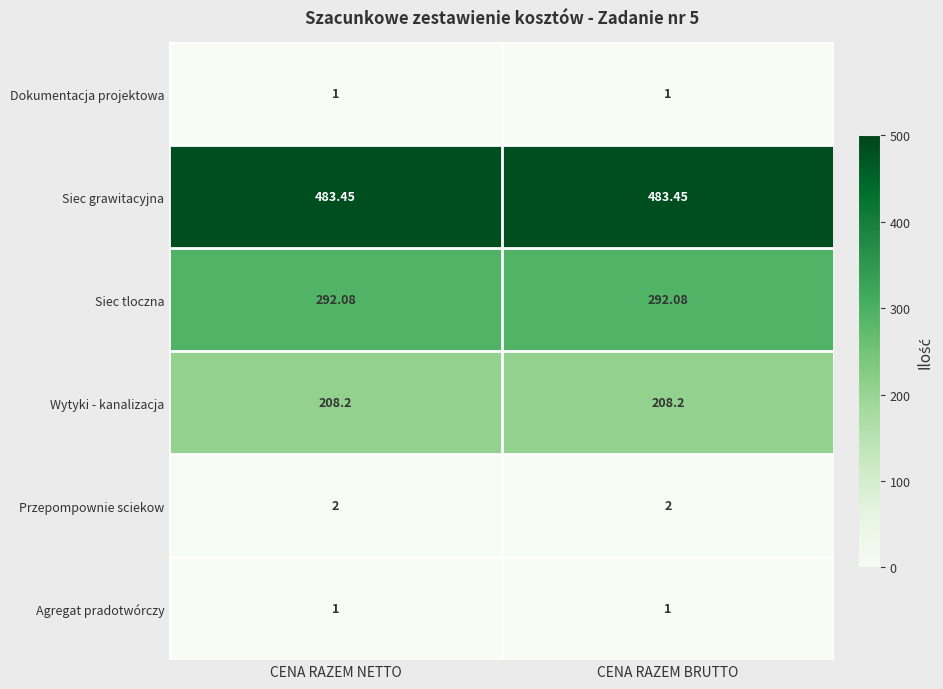

Which series has the largest total across all categories?

Siec grawitacyjna